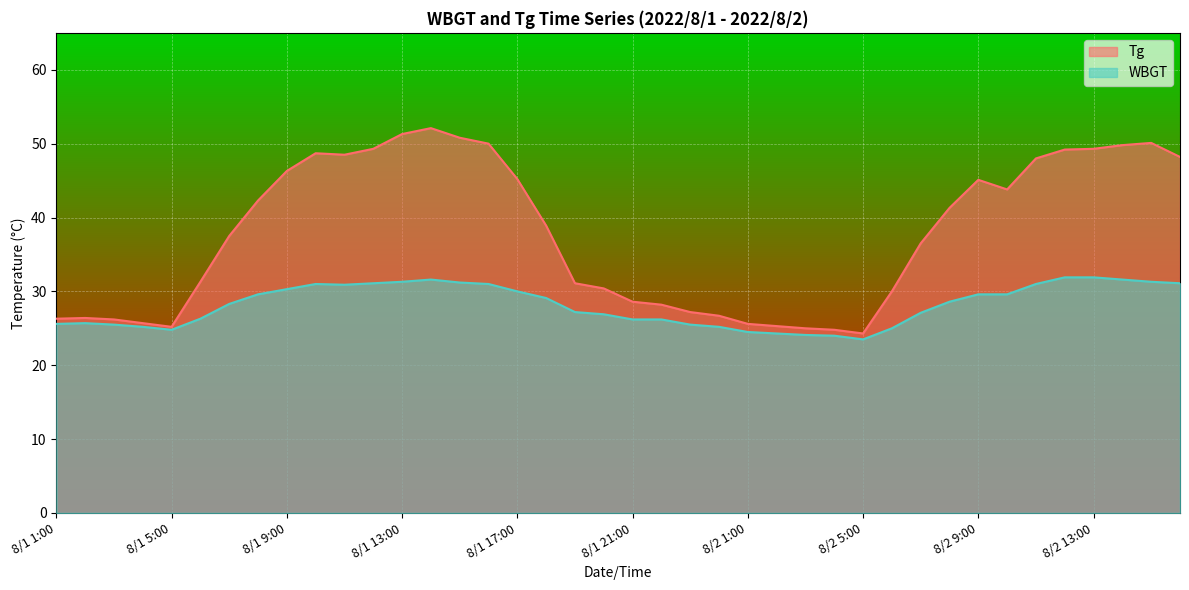

Rank the categories by Tg value from lowest to highest.

8/2 5:00, 8/2 4:00, 8/2 3:00, 8/1 5:00, 8/2 2:00, 8/2 1:00, 8/1 4:00, 8/1 3:00, 8/1 1:00, 8/1 2:00, 8/1 24:00, 8/1 23:00, 8/1 22:00, 8/1 21:00, 8/2 6:00, 8/1 20:00, 8/1 19:00, 8/1 6:00, 8/2 7:00, 8/1 7:00, 8/1 18:00, 8/2 8:00, 8/1 8:00, 8/2 10:00, 8/2 9:00, 8/1 17:00, 8/1 9:00, 8/2 11:00, 8/2 16:00, 8/1 11:00, 8/1 10:00, 8/2 12:00, 8/1 12:00, 8/2 13:00, 8/2 14:00, 8/1 16:00, 8/2 15:00, 8/1 15:00, 8/1 13:00, 8/1 14:00